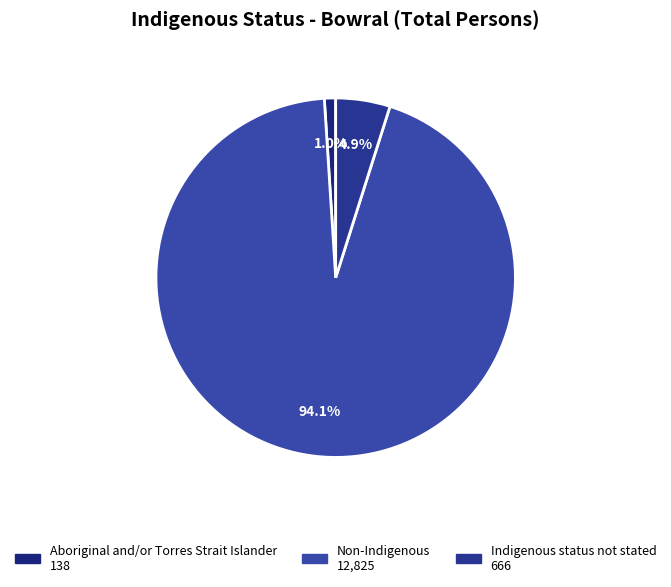

What is the change in value from Non-Indigenous to Indigenous status not stated?

-12159